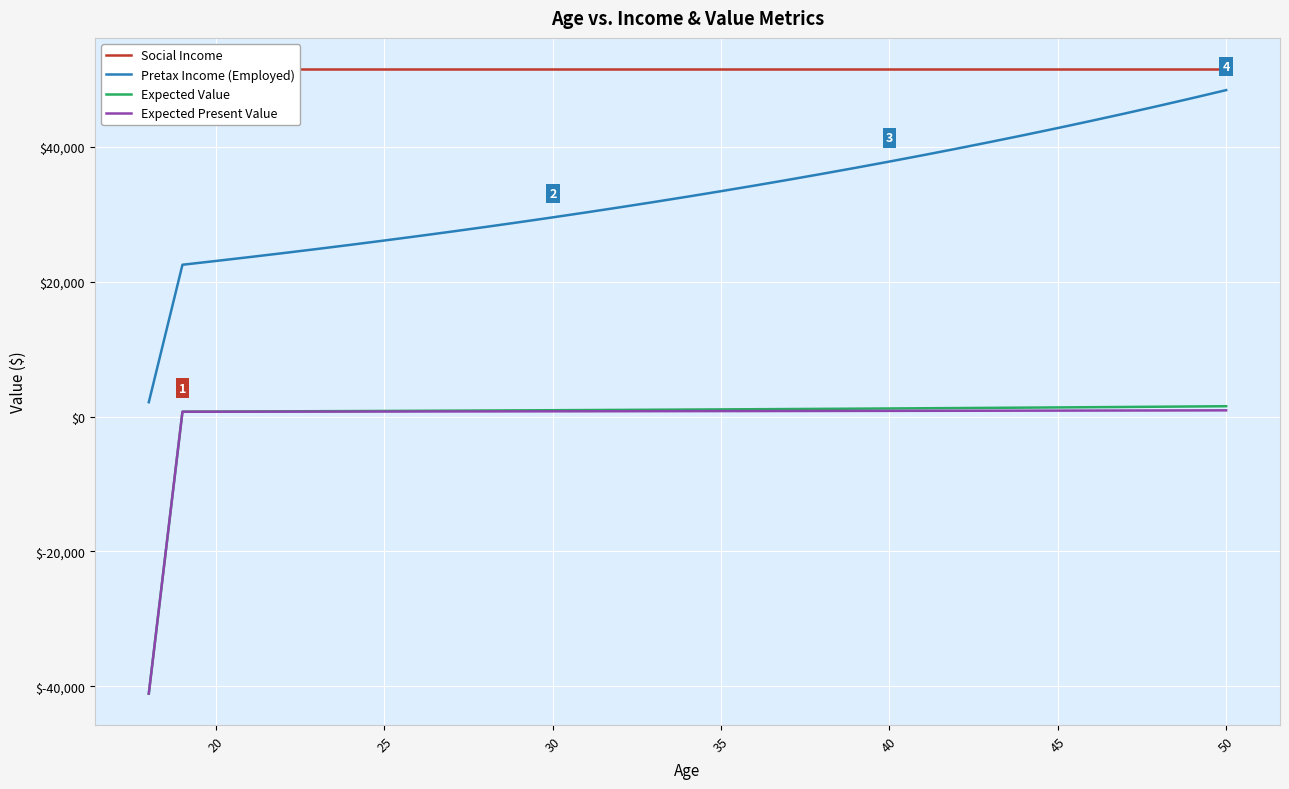

True or false: Expected Value and Pretax Income (Employed) cross at least once.

False